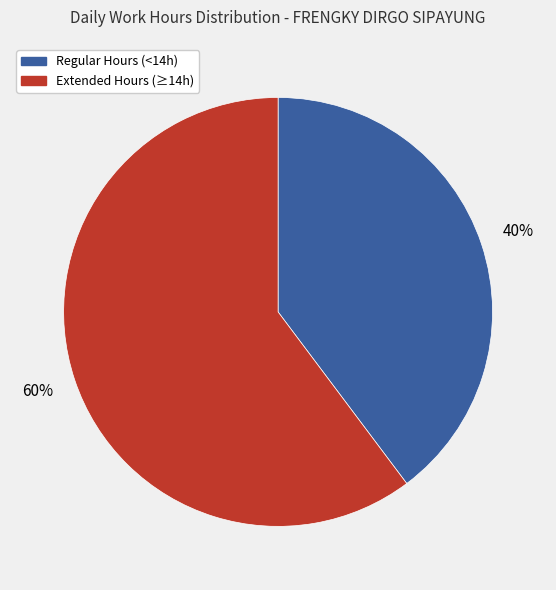

Is there a majority slice in this chart?

Yes